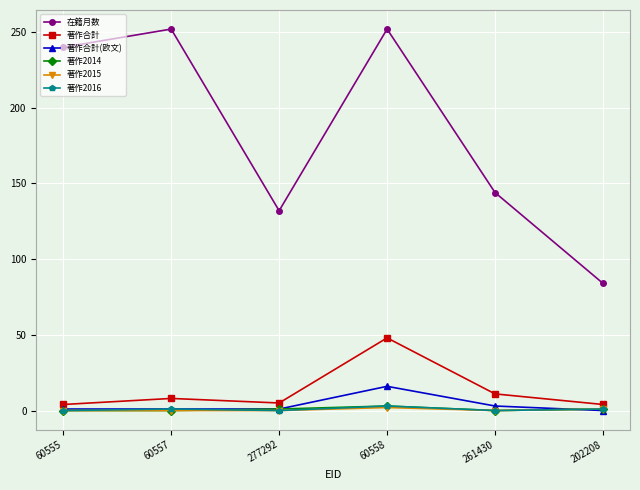

Does the chart display data point markers on the line(s)?

Yes